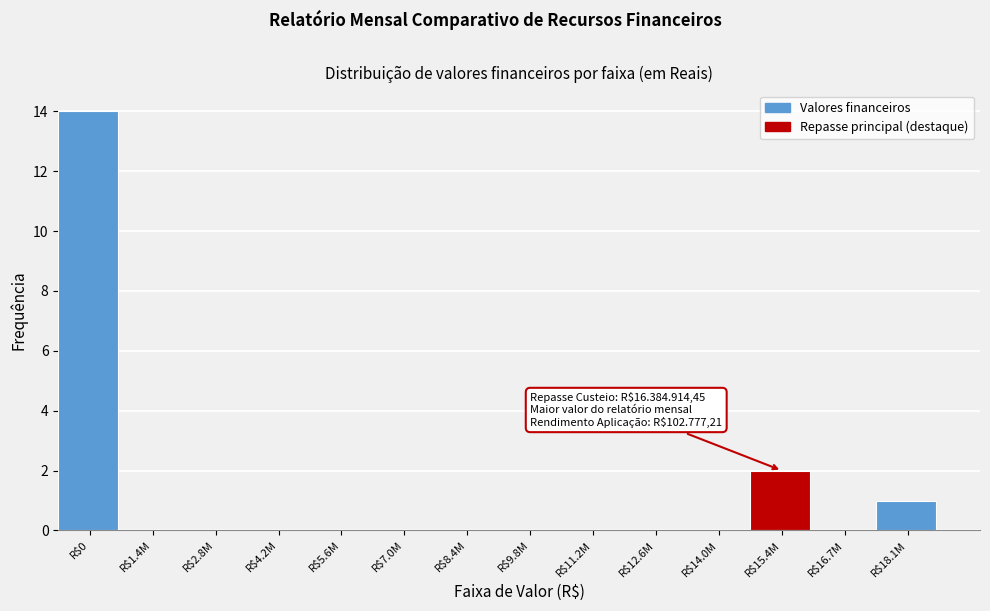

Is it true that the value at R$14.0M is 0?

True